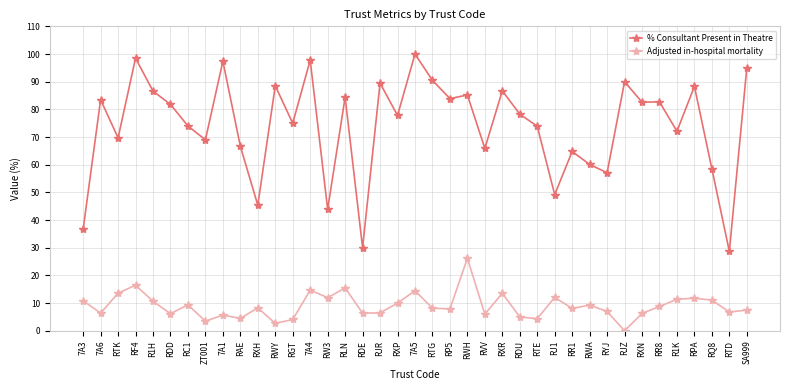

Is this an area chart (filled region under the line)?

No